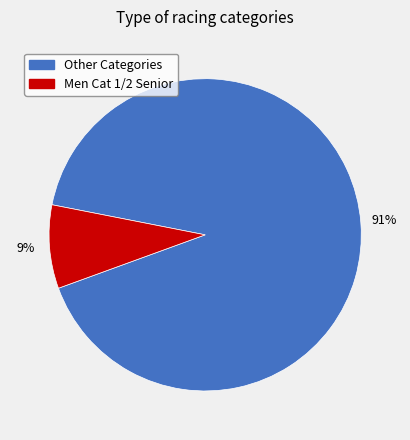

Is there a majority slice in this chart?

Yes